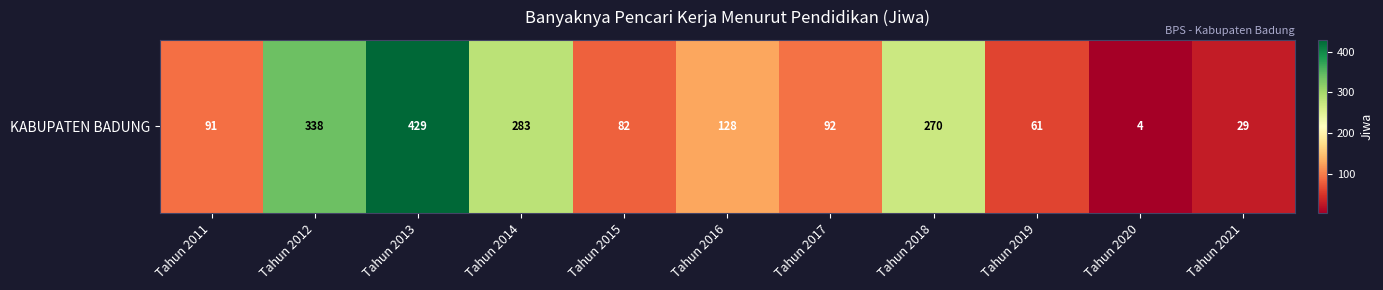

Is it true that the value at Tahun 2020 is 4?

True